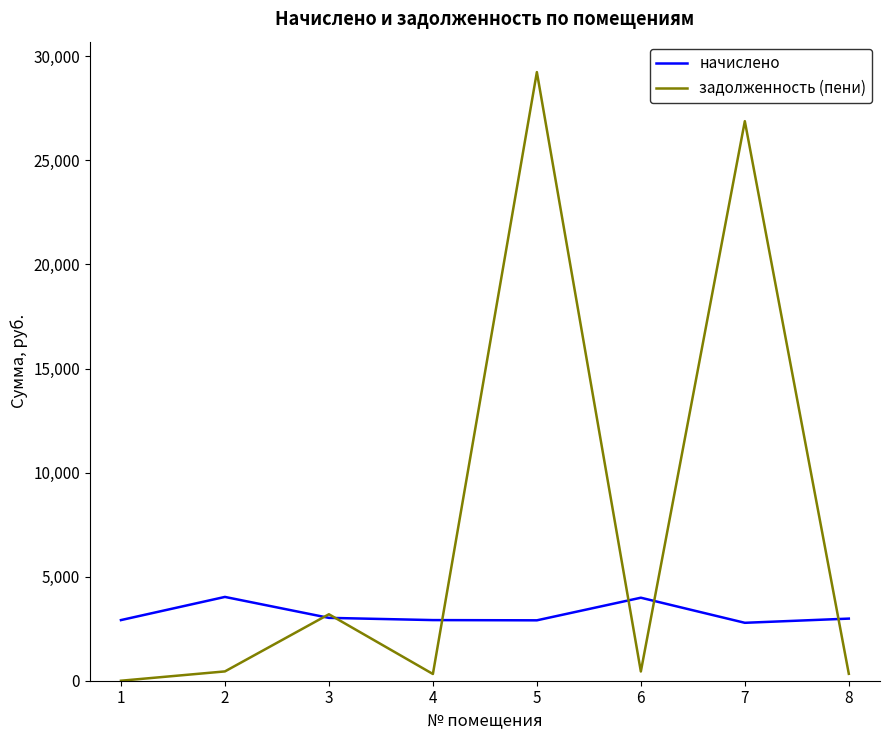

What is the highest value of the задолженность (пени) series?

29244.4